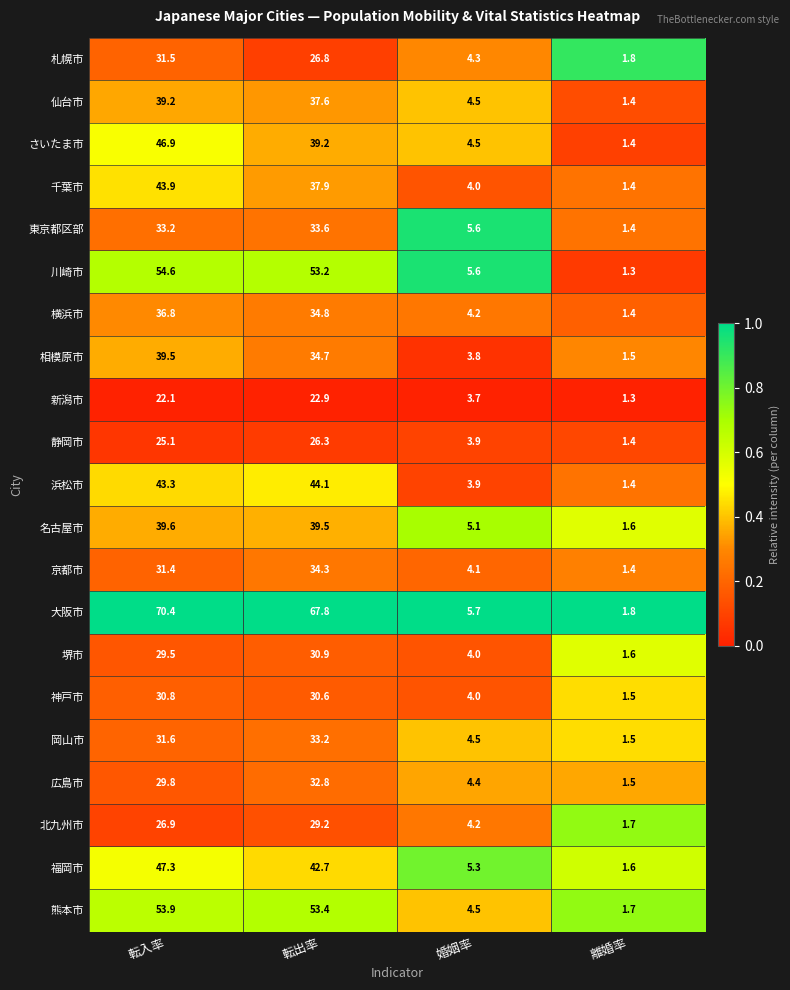

What value does the 浜松市 series have at 転出率?

44.1